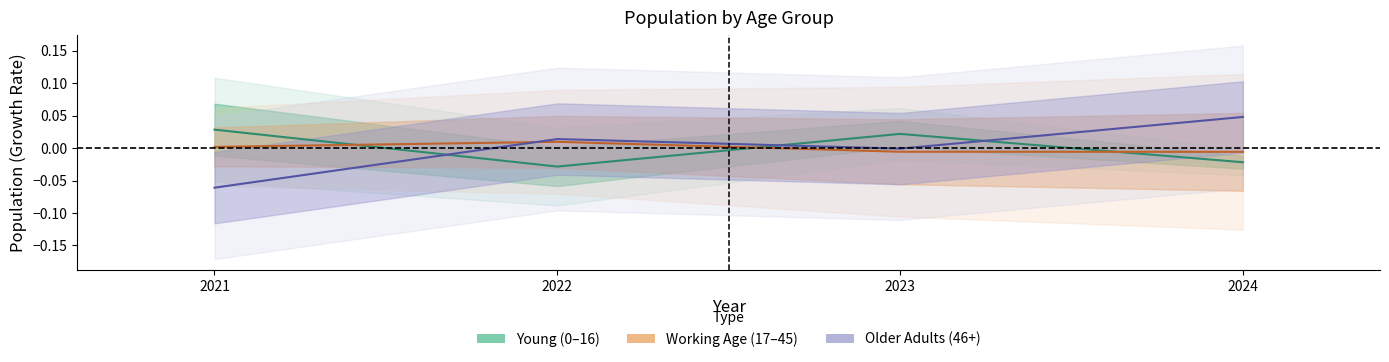

What are all the series names shown in the legend?

Young (0–16), Working Age (17–45), Older Adults (46+)